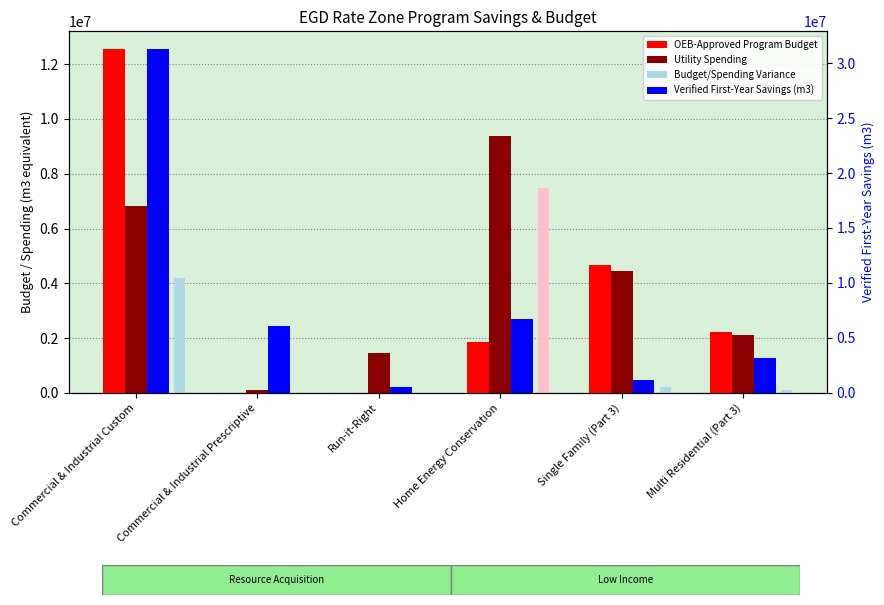

Which series has the largest total across all categories?

Verified First-Year Savings (m3)